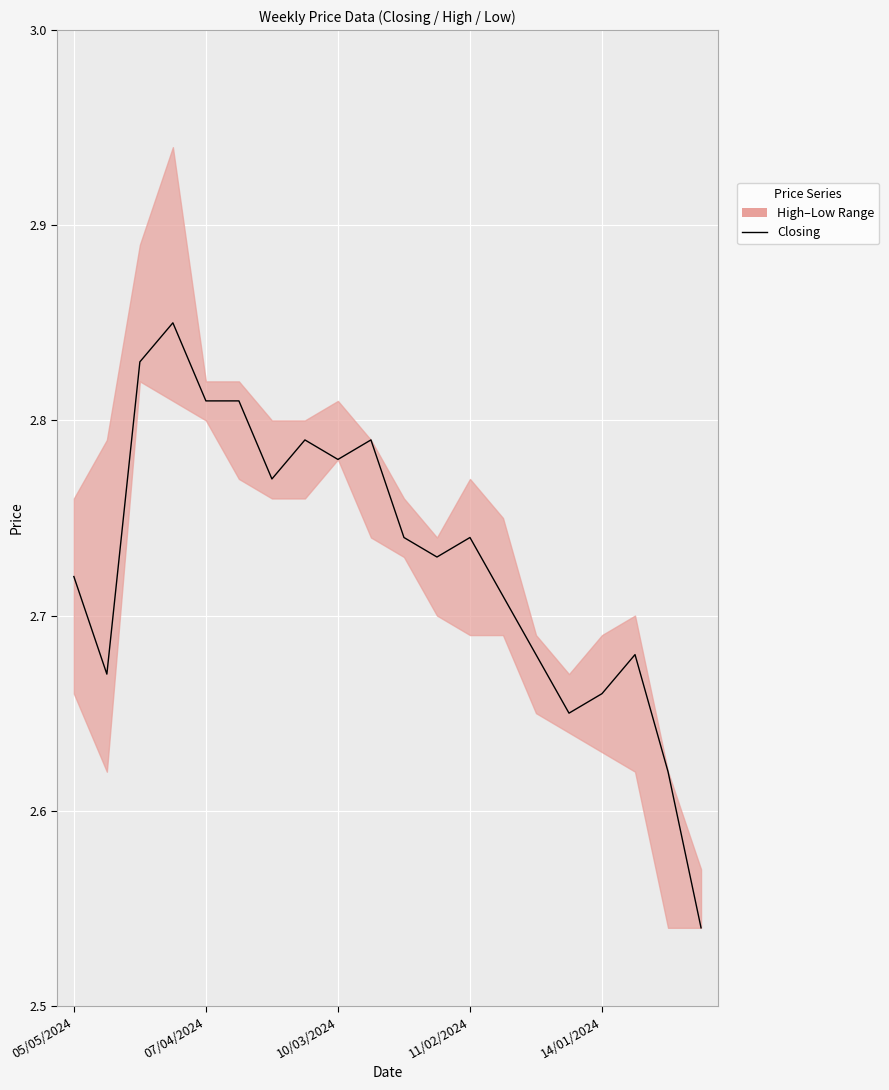

Approximately how many times larger is the value at 5 compared to 05/05/2024?

1.0